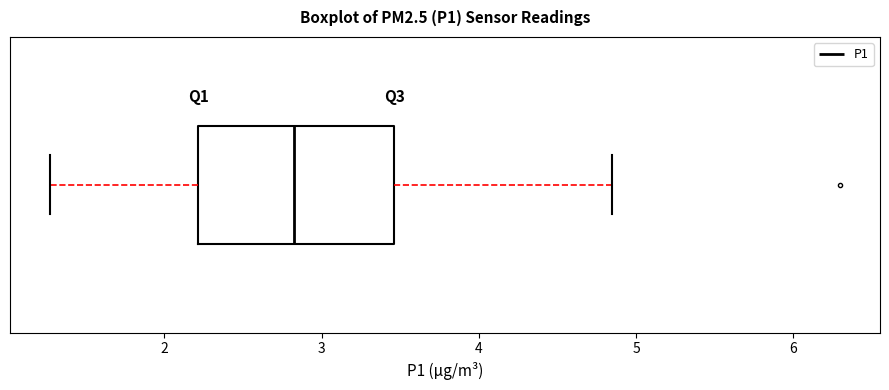

Transcribe this box plot: give where the median line is, the range the box spans, and where the two whiskers end, as read against the x-axis. The values are not printed on the chart, so give them approximately, as read against the axis.

median 2.8, box 2.2 to 3.5, whiskers 1.3 to 4.9